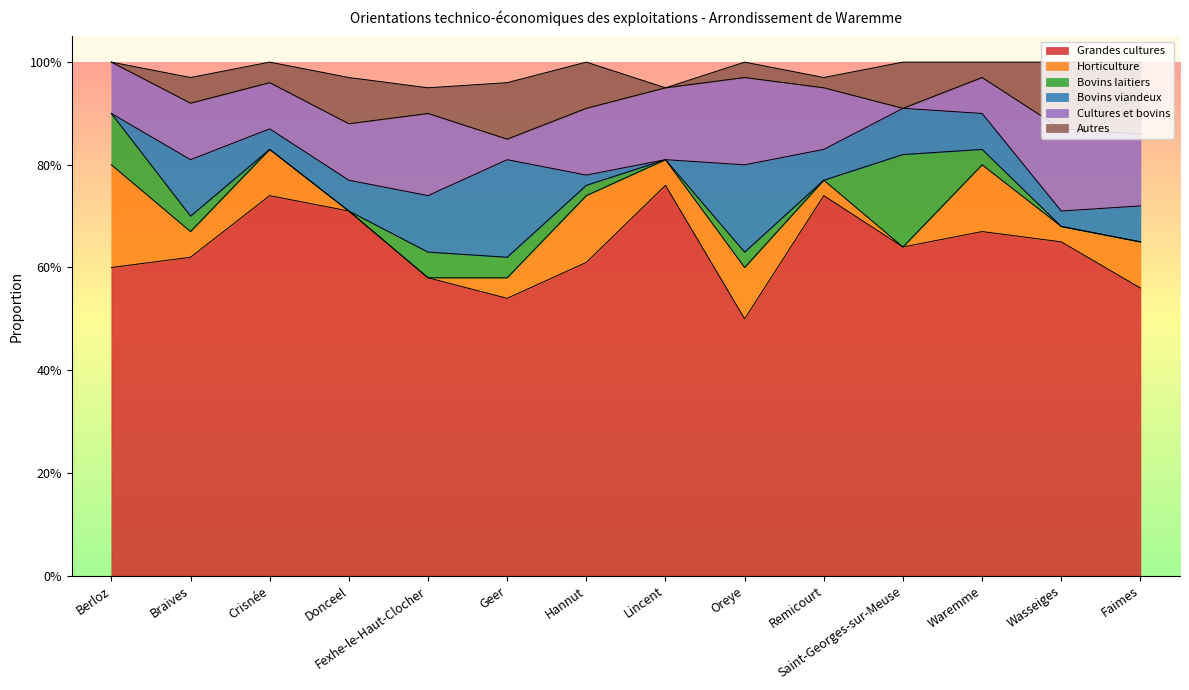

In Horticulture, how many points are lower than both neighbors (excluding endpoints)?

4